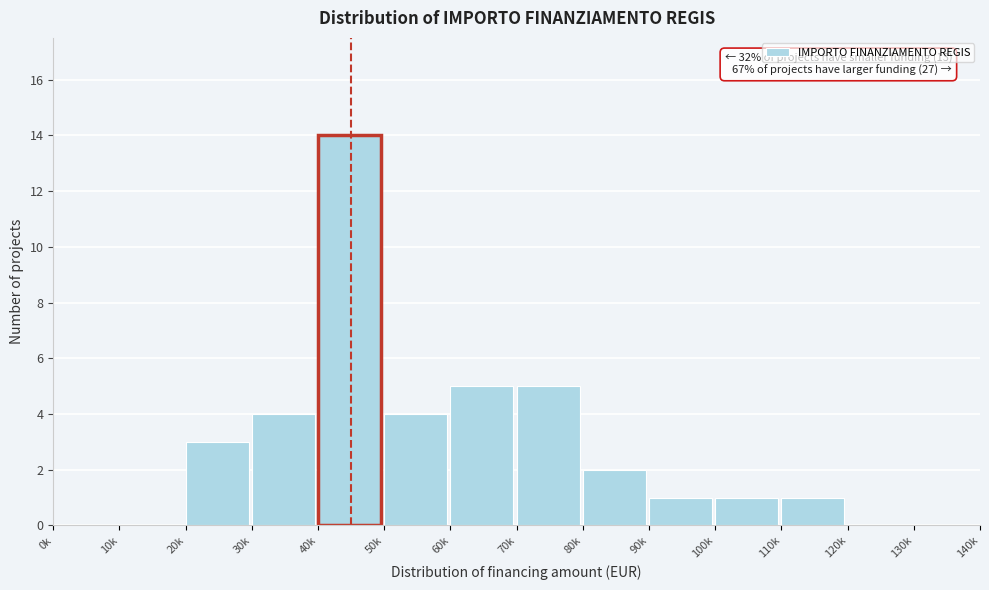

Reading left to right, transcribe all the data shown in this chart.

0k=0	10k=0	20k=3	30k=4	40k=14	50k=4	60k=5	70k=5	80k=2	90k=1	100k=1	110k=1	120k=0	130k=0